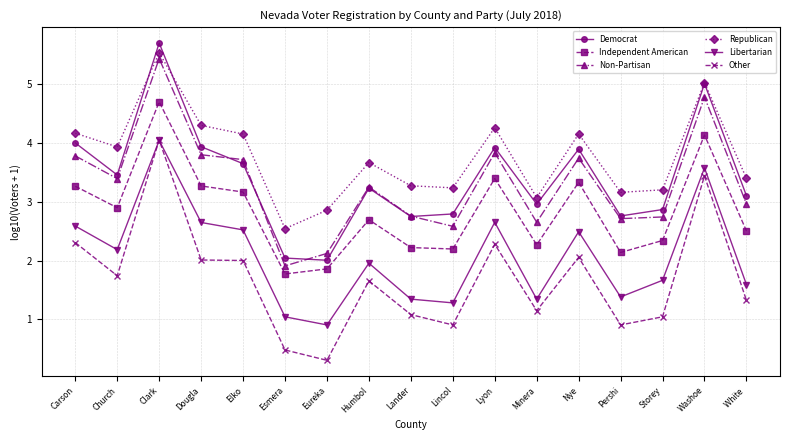

How many interior local valleys does the Non-Partisan series have?

5